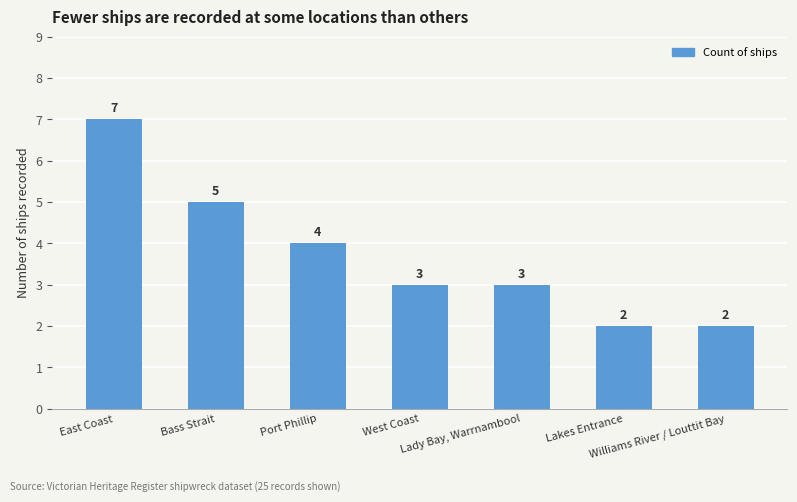

What is the label of the 3rd bar from the right?

Lady Bay, Warrnambool